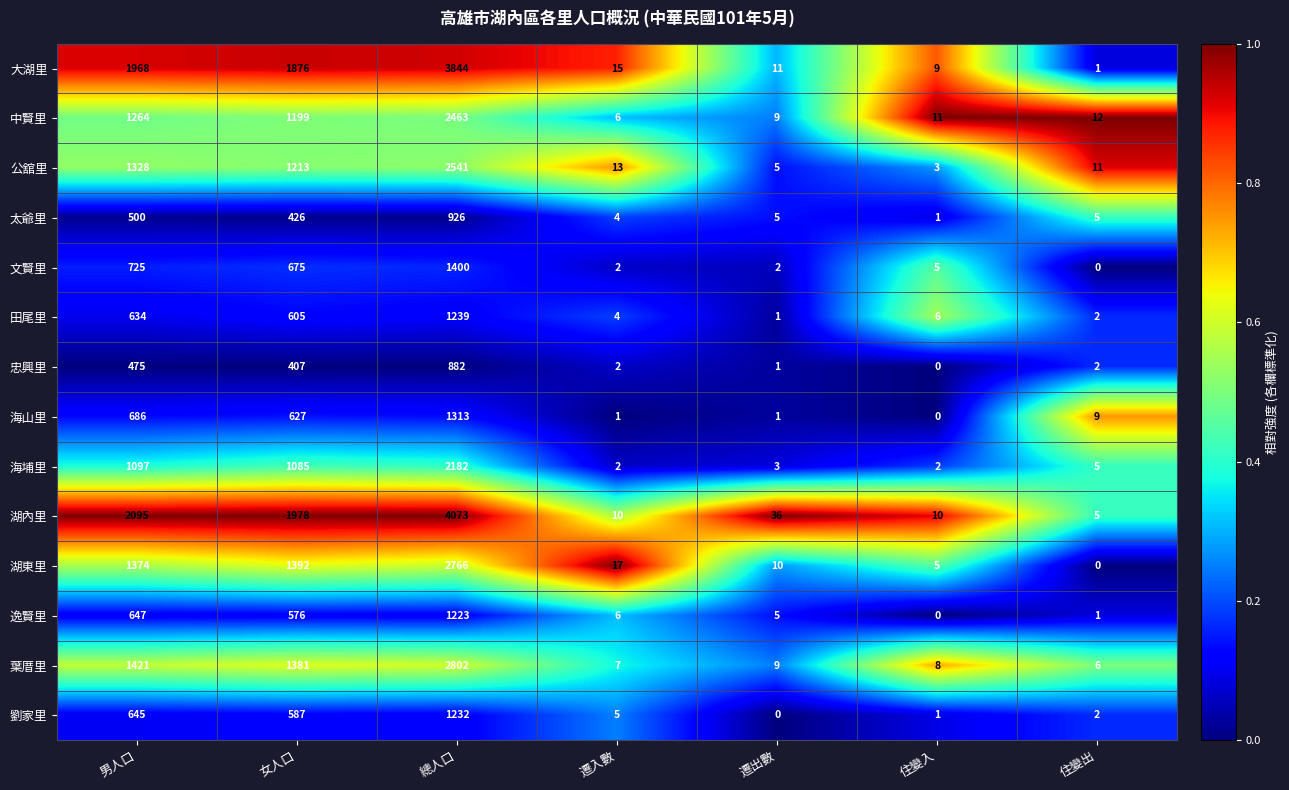

At which label does 葉厝里 reach its minimum?

住變出